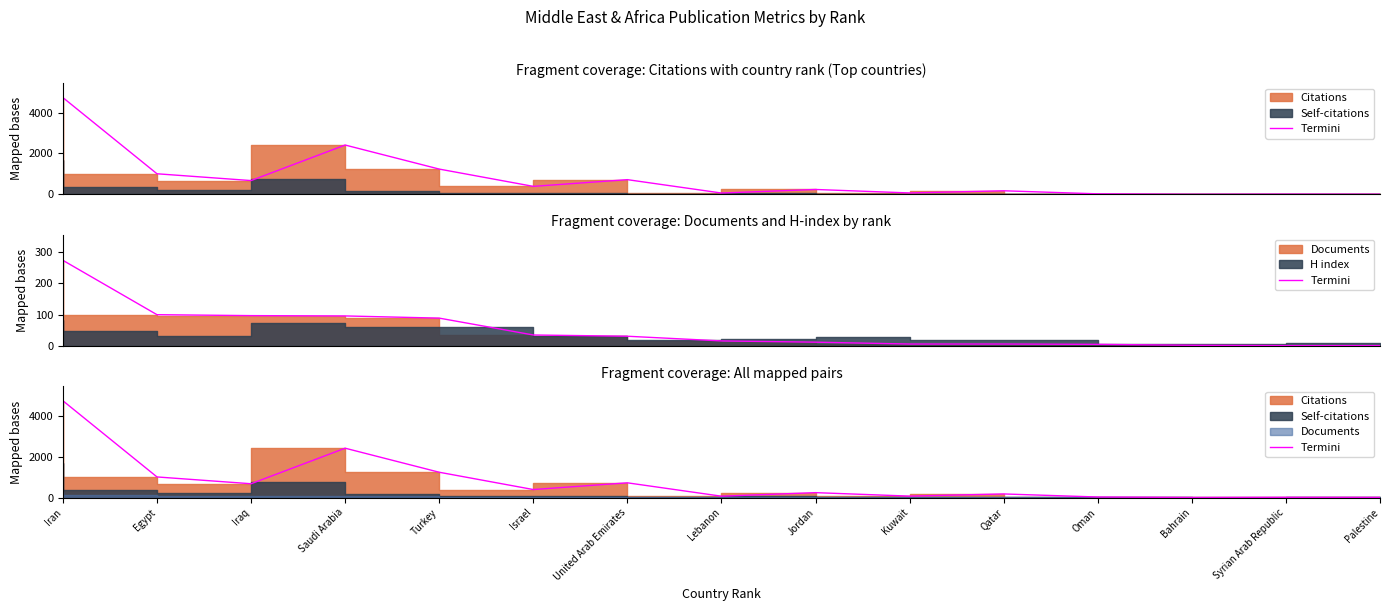

Does the chart have visible grid lines?

No